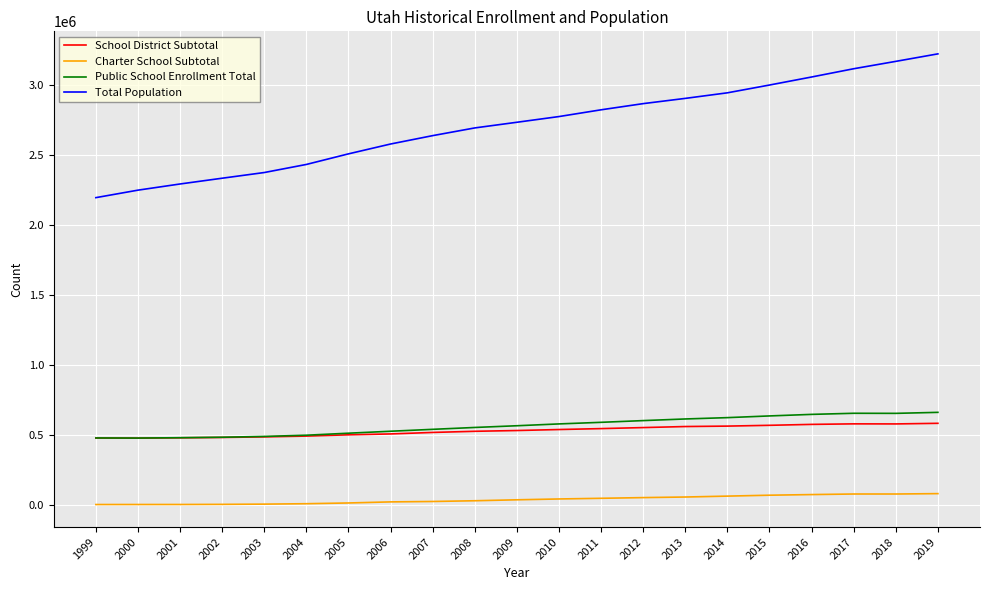

Which series has the largest range (max minus min)?

Total Population